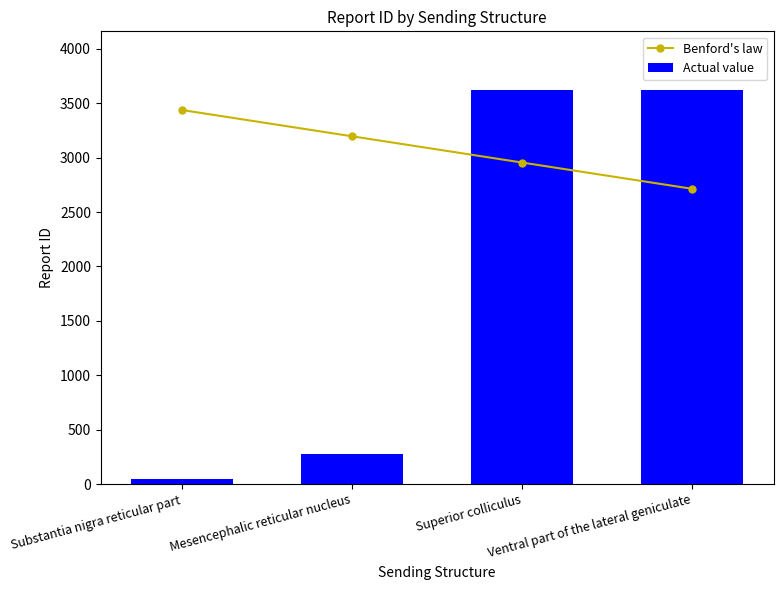

What value does the Actual value series have at Superior colliculus?

3617